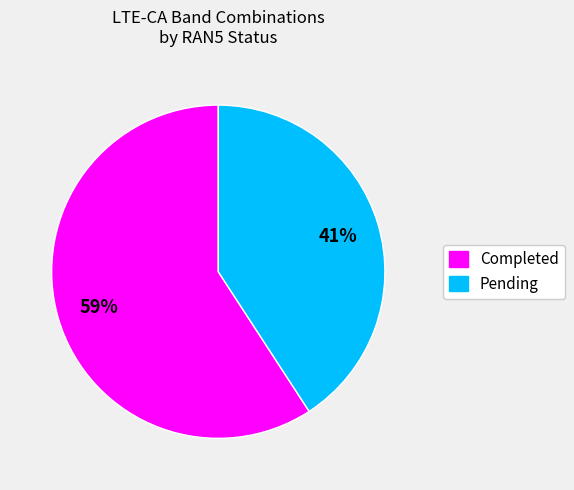

To the nearest percent, what is the difference between the largest and smallest slice percentages?

18%